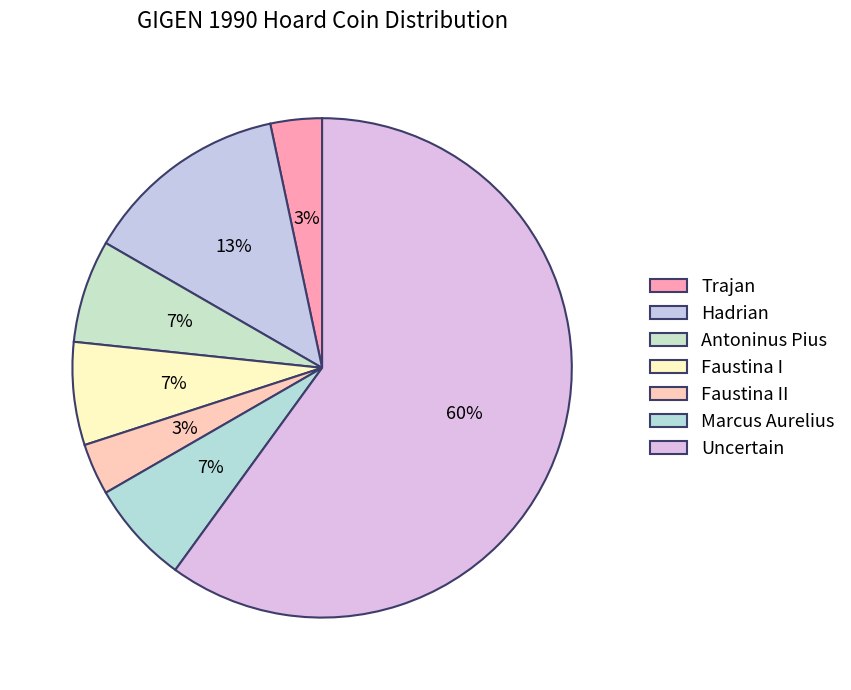

Which slice is the largest?

Uncertain